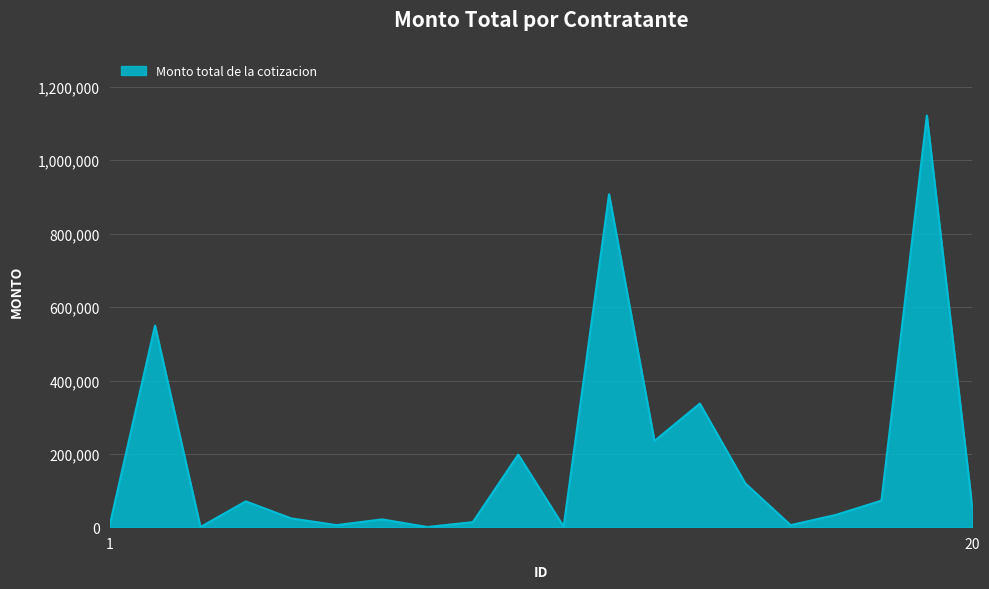

What is the difference between the second highest and minimum values?

906232.0